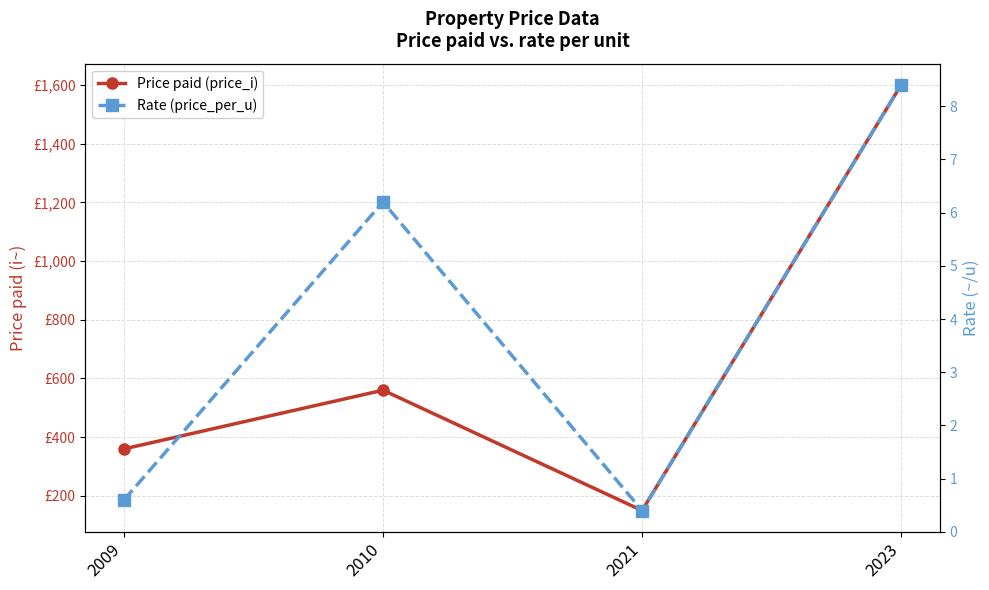

Rank the series at 2009 from highest to lowest value.

Price paid (price_i), Rate (price_per_u)